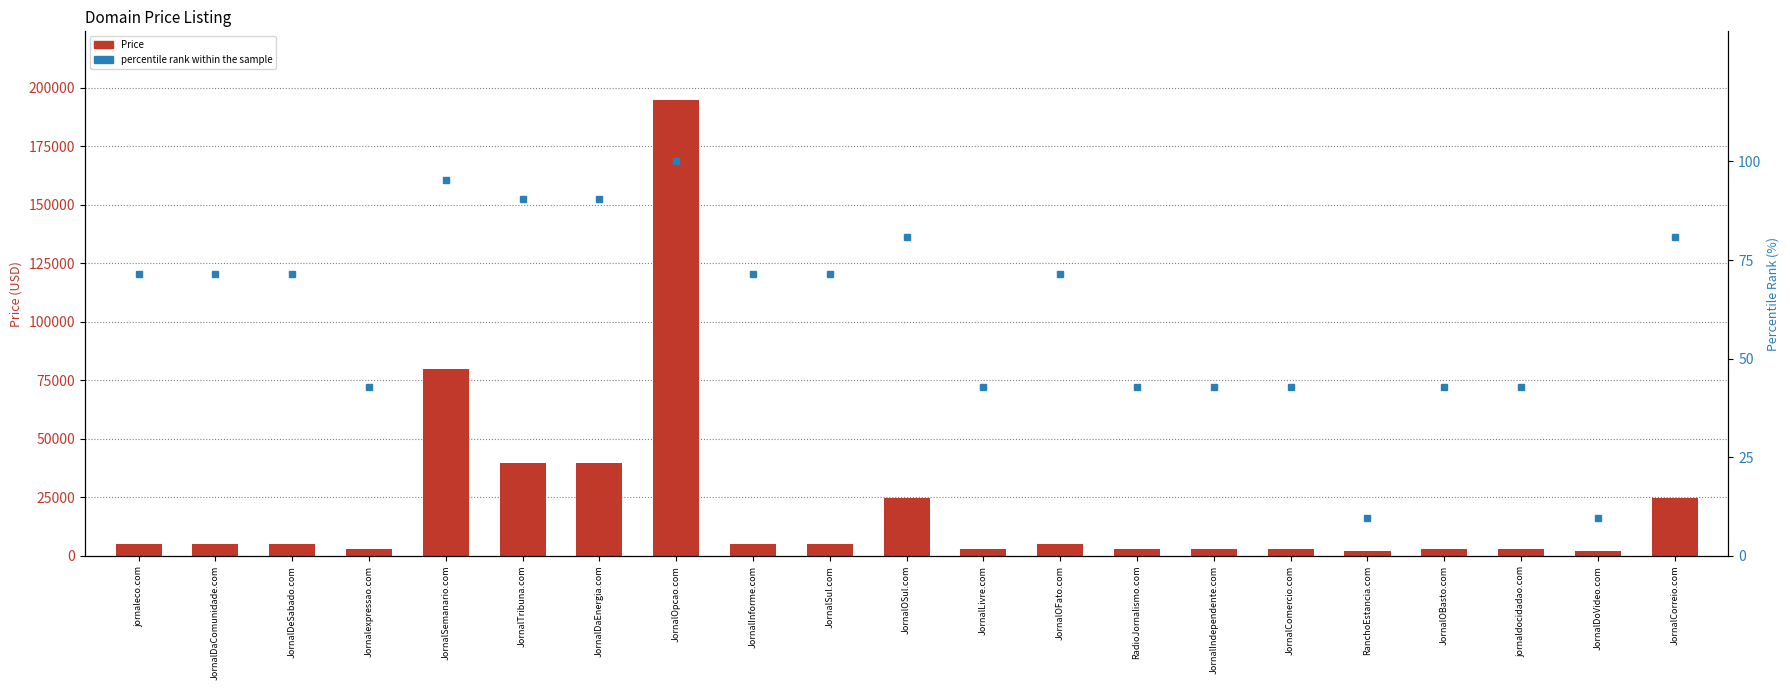

Which series has the largest range (max minus min)?

Price